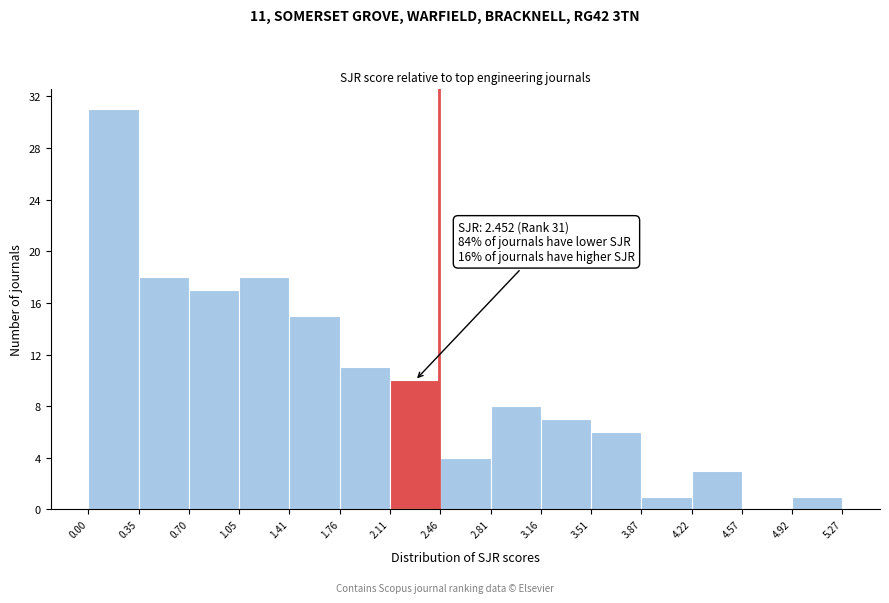

Which range on the x-axis has the tallest bar?

0.00 to 0.35